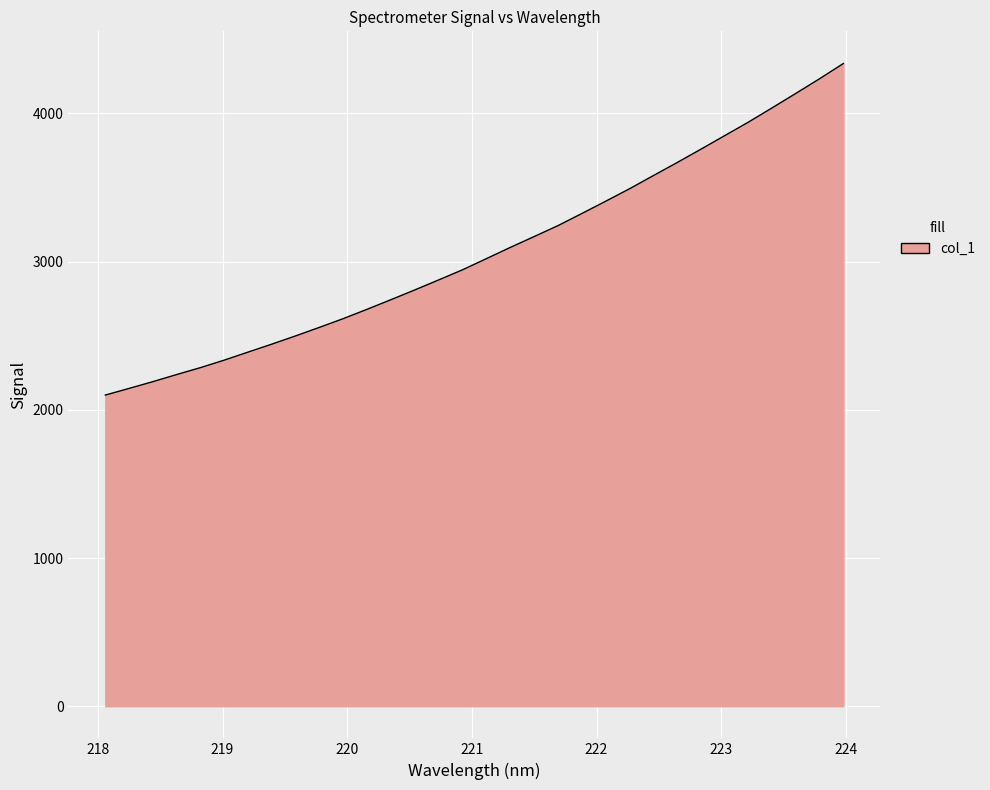

How many distinct data groups are displayed?

1